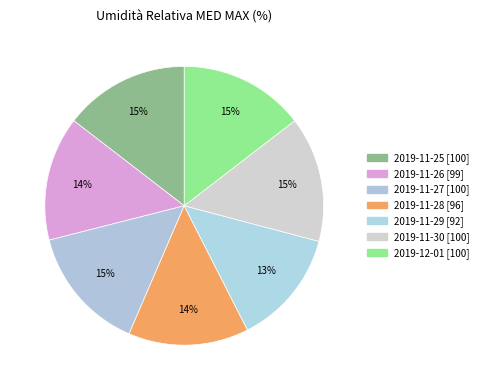

How many segments does this pie chart have?

7